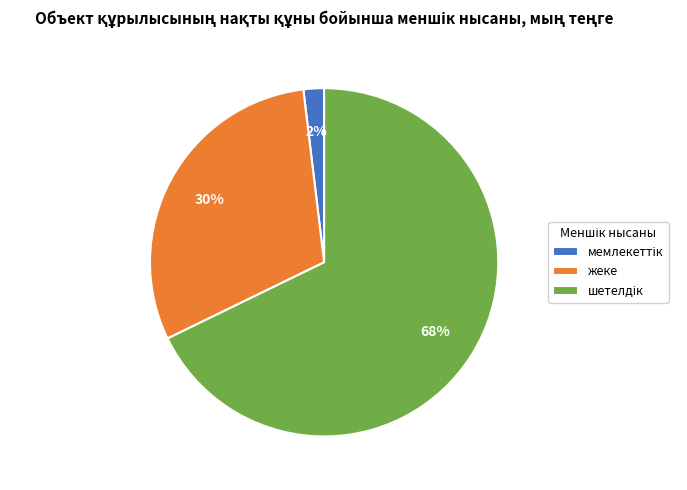

To the nearest percent, what is the difference between the largest and smallest slice percentages?

66%